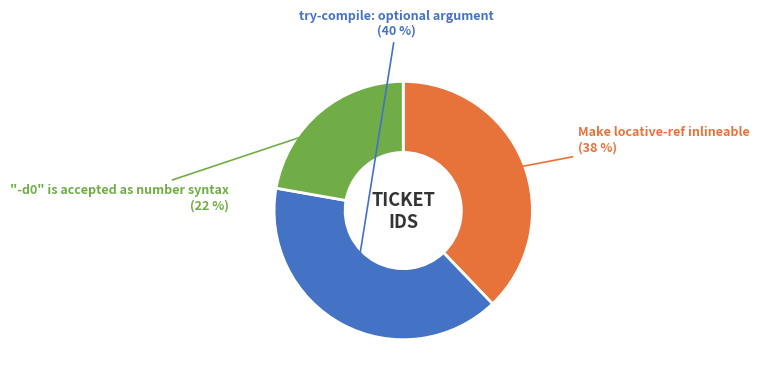

How many segments does this pie chart have?

3